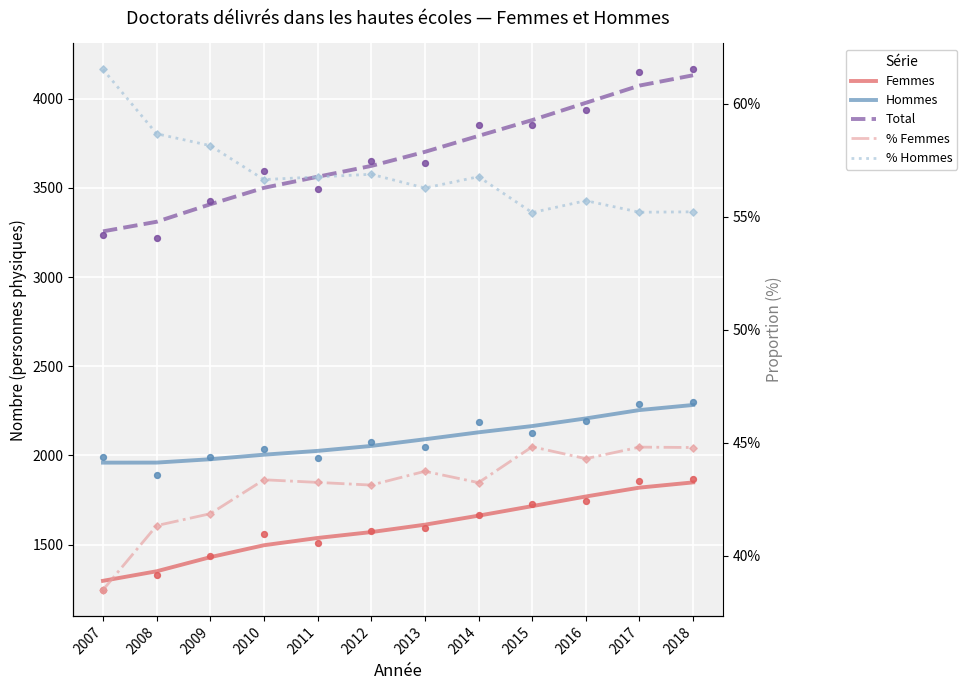

At how many categories does at least one series exceed 4077?

1